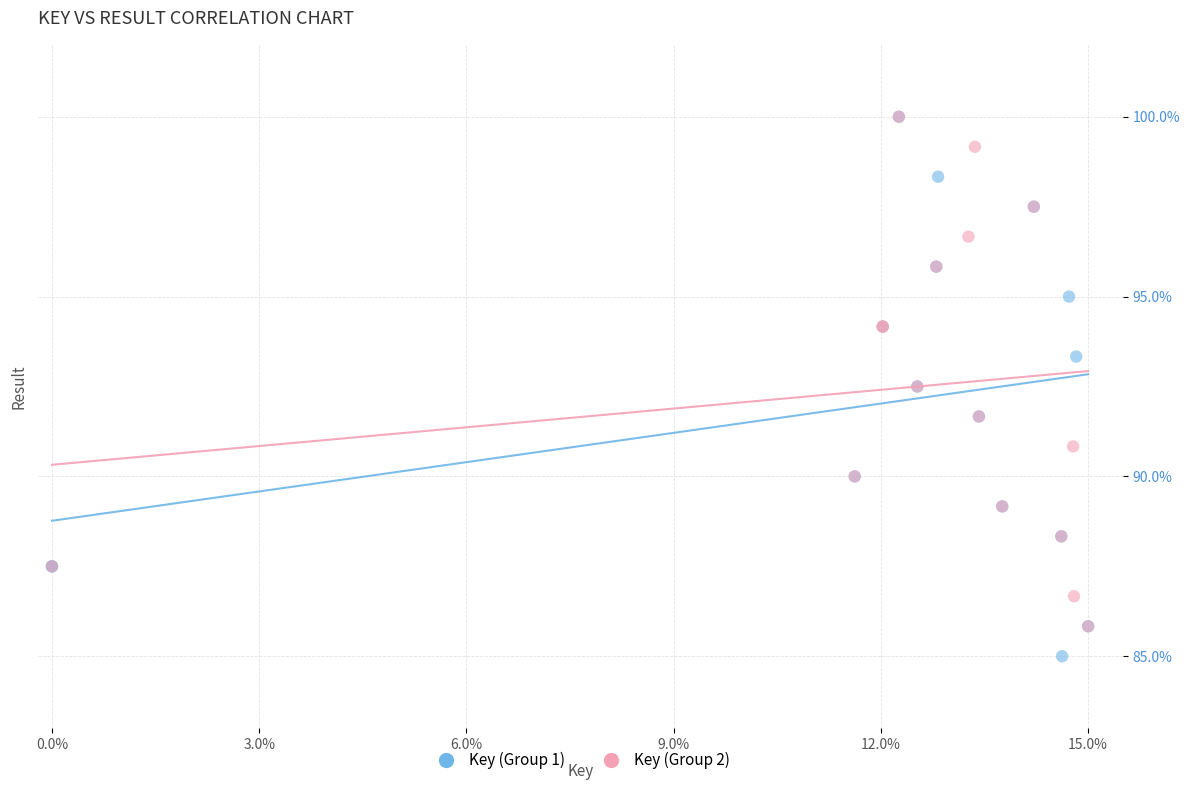

What are all the series names shown in the legend?

Key (Group 1), Key (Group 2)